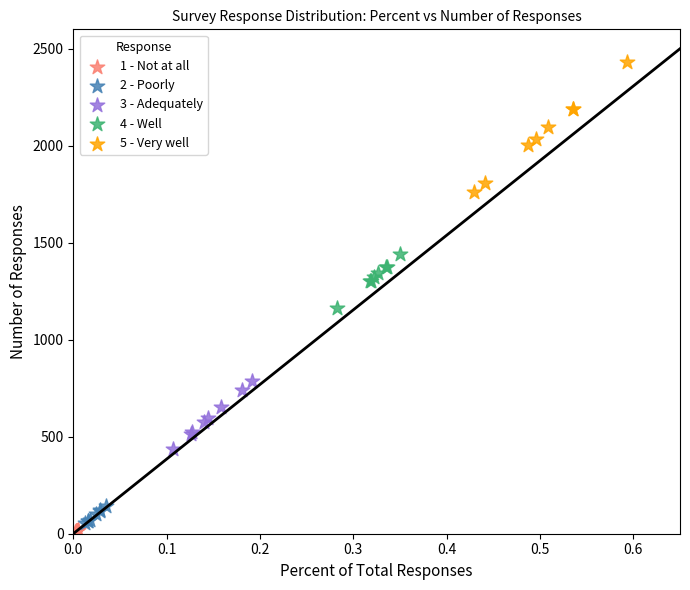

Which series has the largest Y range (max minus min)?

5 - Very well